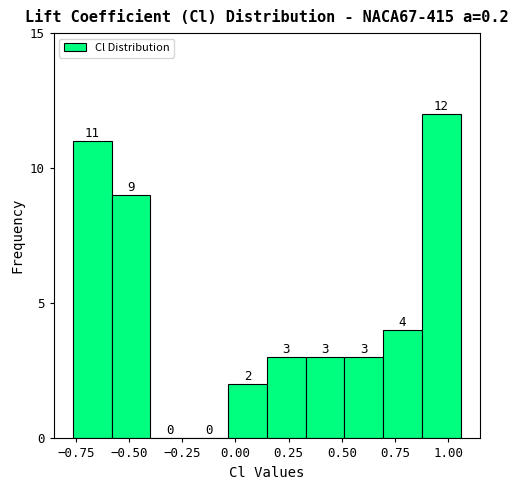

Read against the x-axis, roughly where is the centre of the tallest bar?

0.95